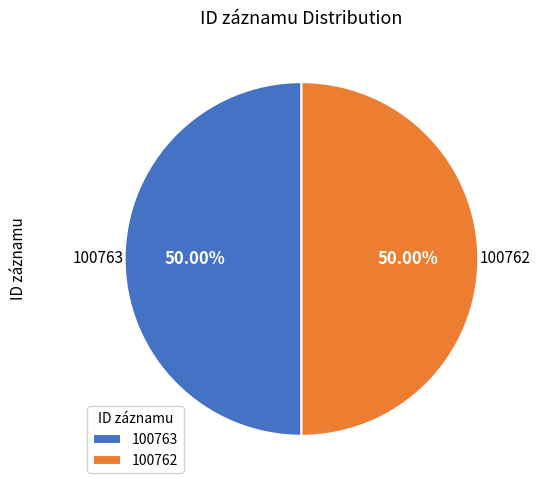

Approximately how many times larger is the value at 100762 compared to 100763?

1.0